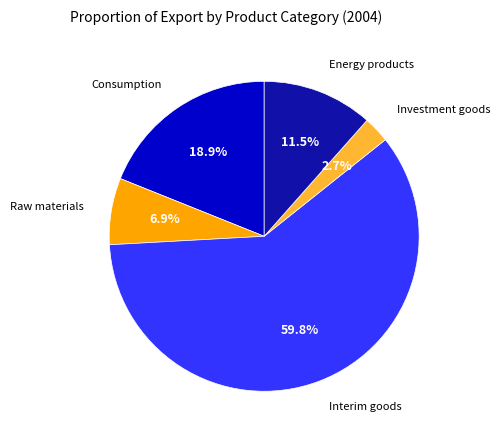

Approximately how many times larger is the value at Investment goods compared to Energy products?

0.2